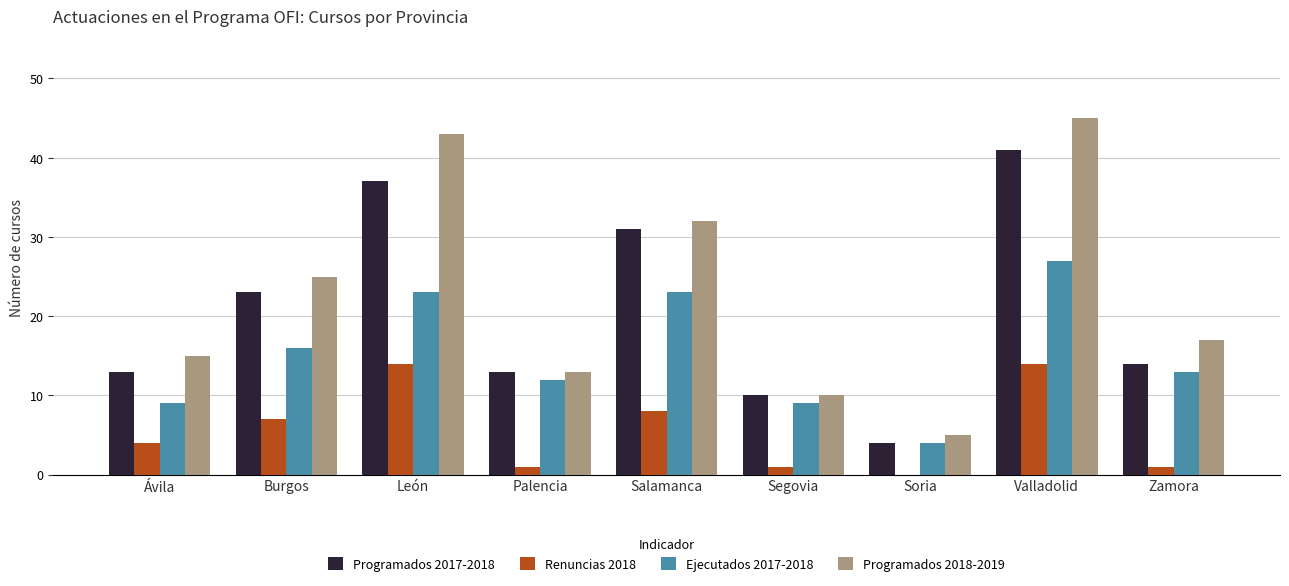

True or false: Ejecutados 2017-2018 has a value of 4 at Soria.

True